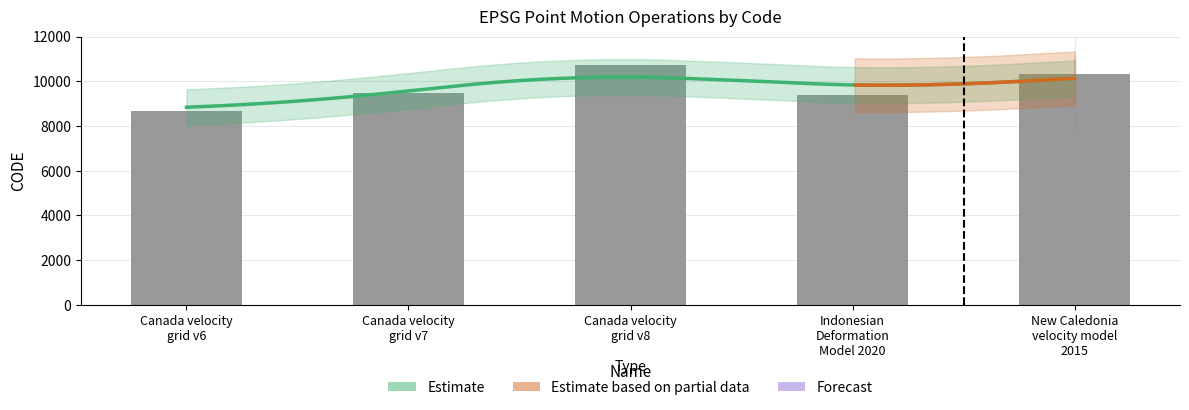

What is the minimum value shown in the chart?

8676